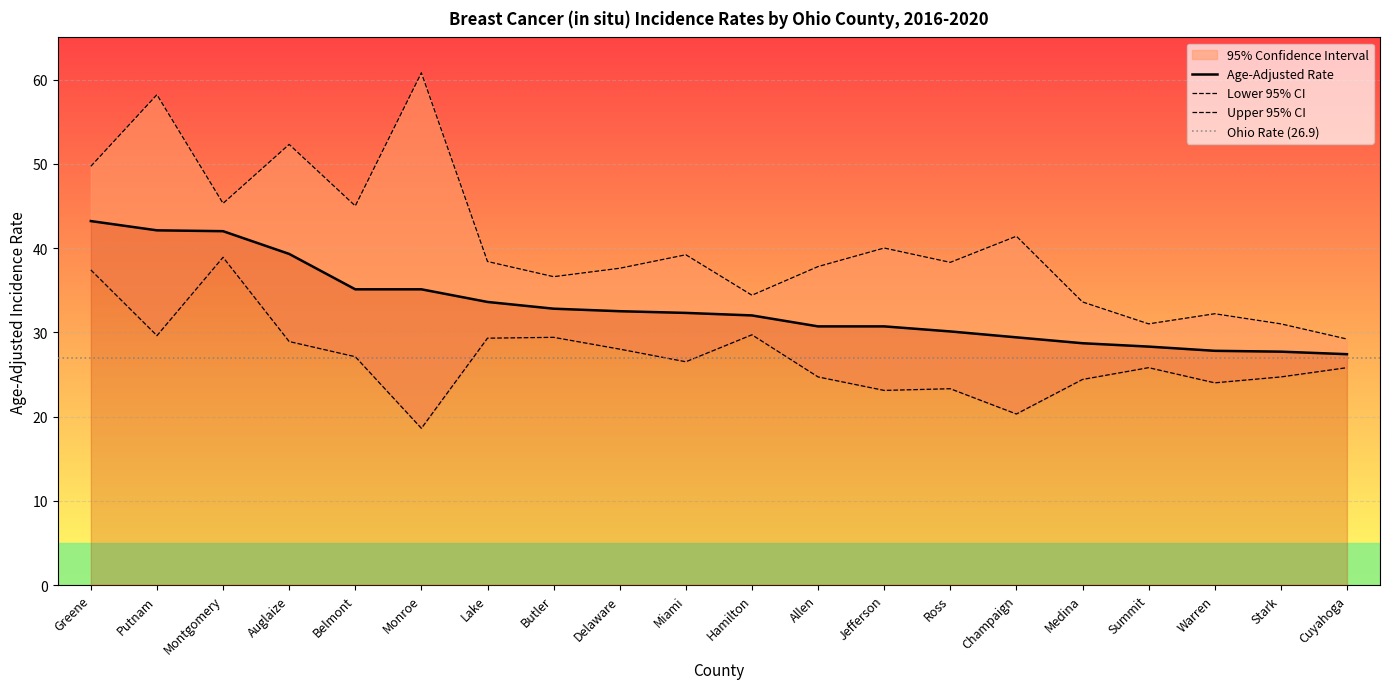

At which label is Lower 95% CI closest to 28?

Delaware